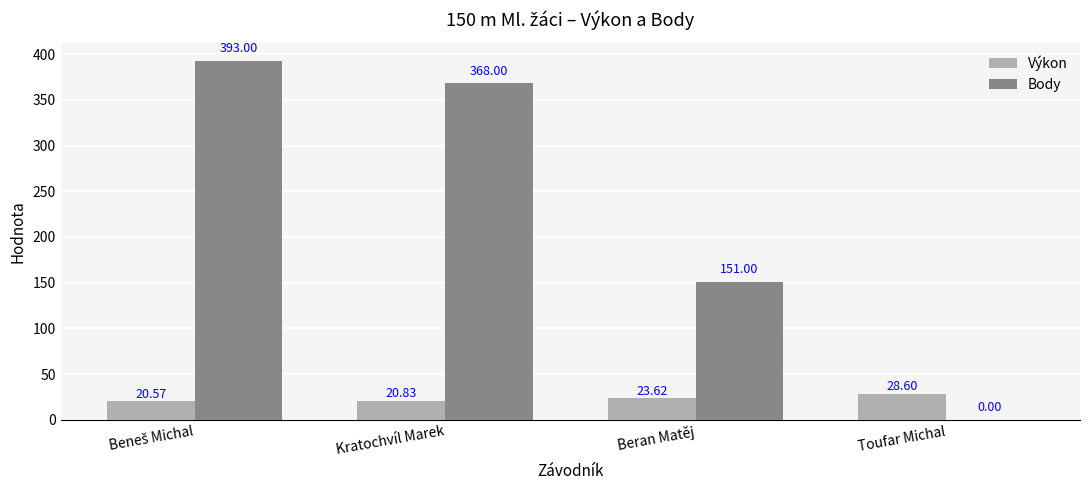

Which series has the largest total across all categories?

Body